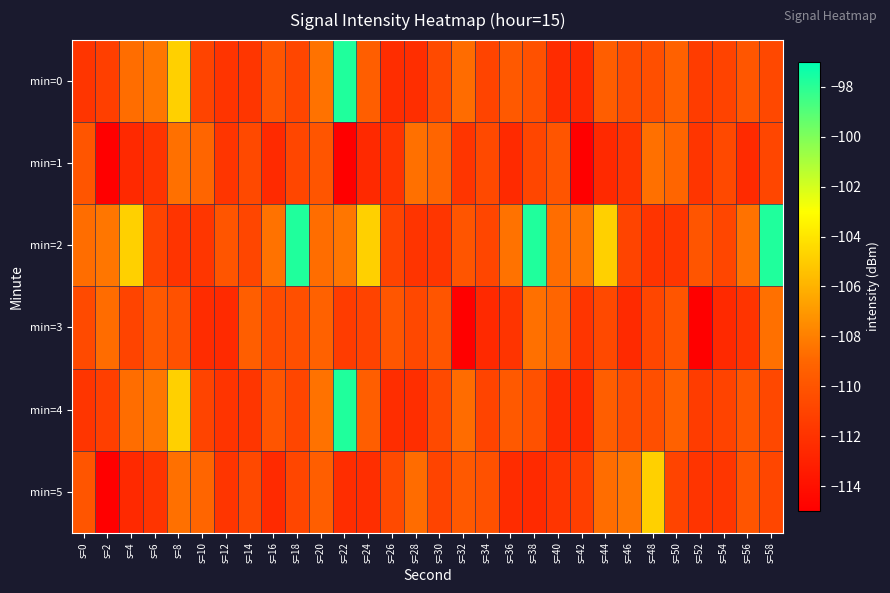

Rank the series at s=36 from highest to lowest value.

min=2, min=0, min=4, min=3, min=5, min=1